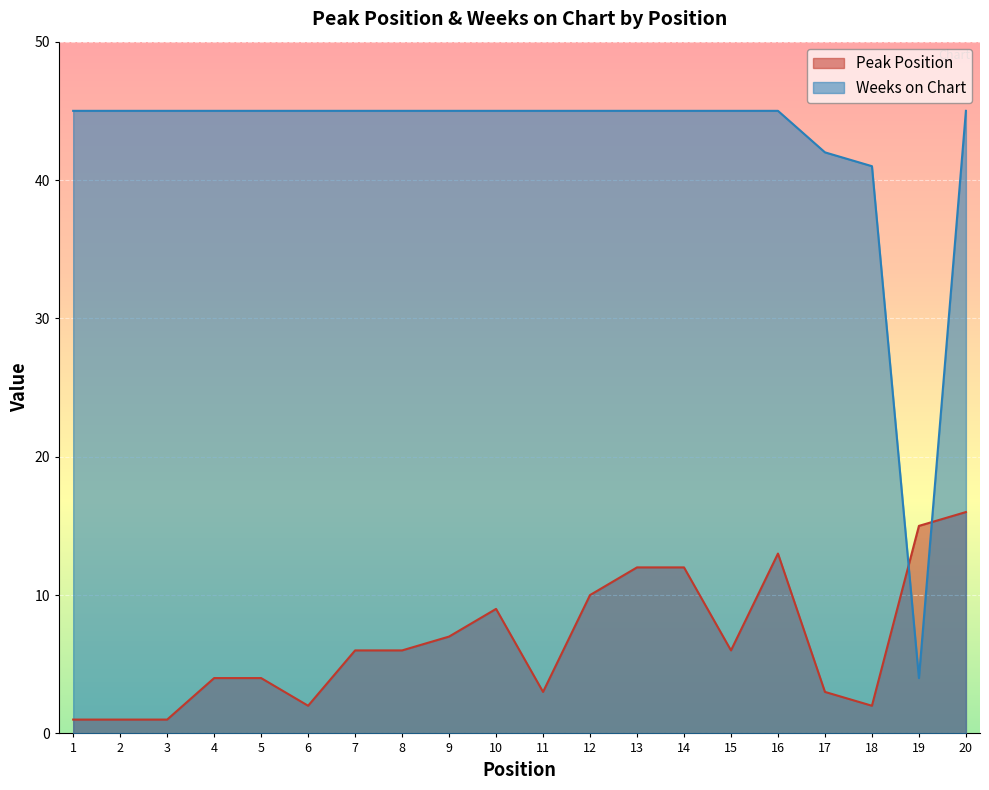

At which category is the sum across all series the highest?

20